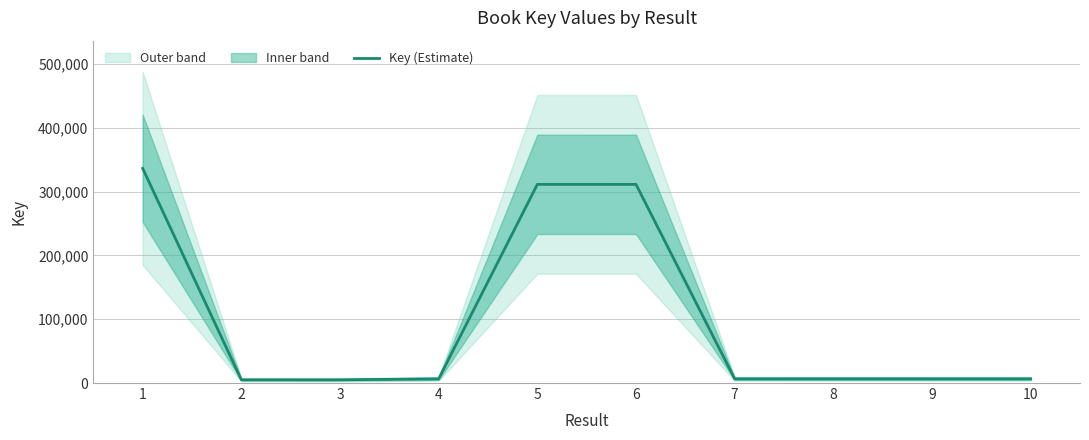

Reading right to left, list all the values displayed in this chart.

6560	6564	6568	6559	311301	311315	6566	5059	5075	336372